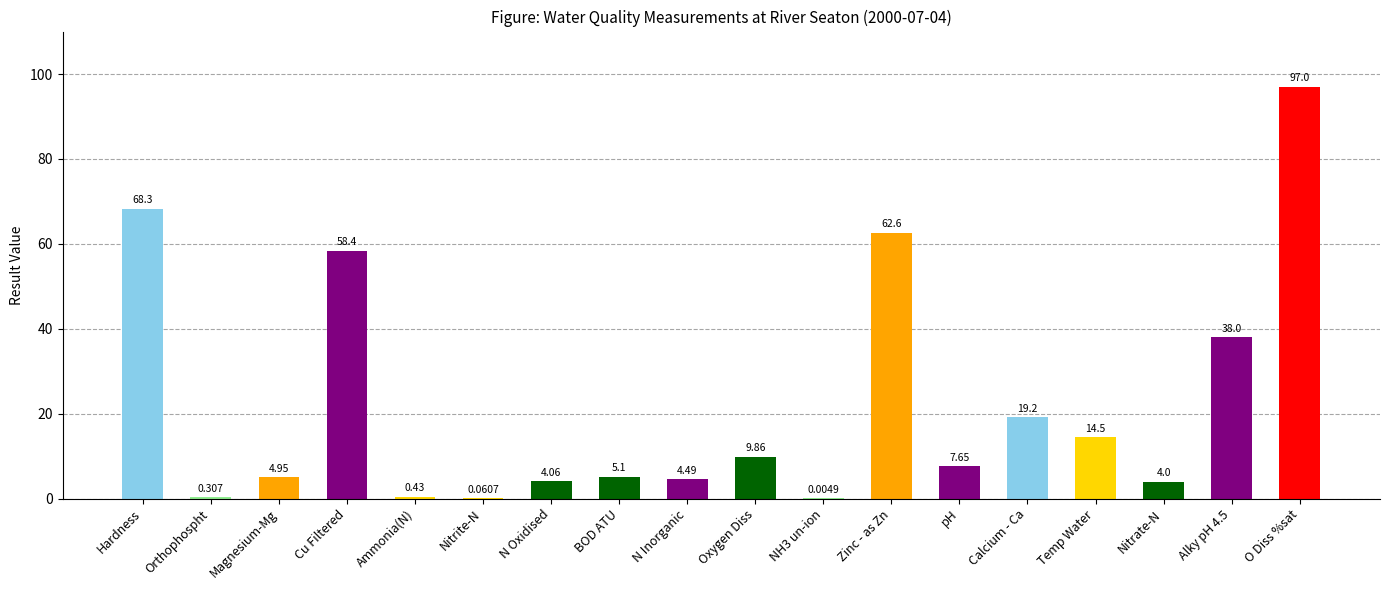

Which has a higher value, NH3 un-ion or Ammonia(N)?

Ammonia(N)